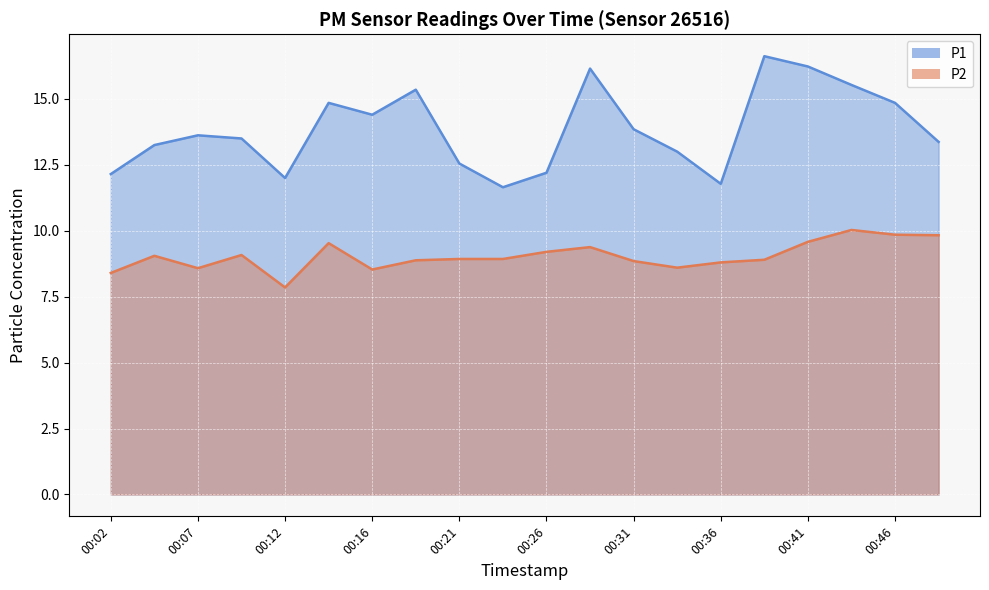

What is the approximate value of P1 at 00:09?

13.5